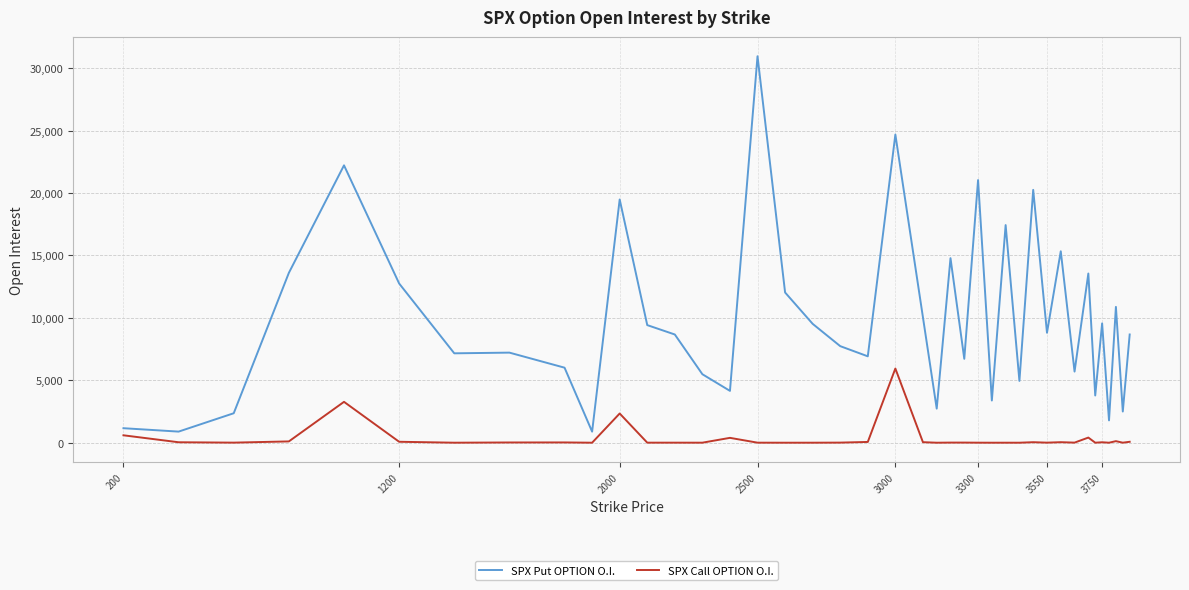

Rank the series by their average value, from highest to lowest.

SPX Put OPTION O.I., SPX Call OPTION O.I.